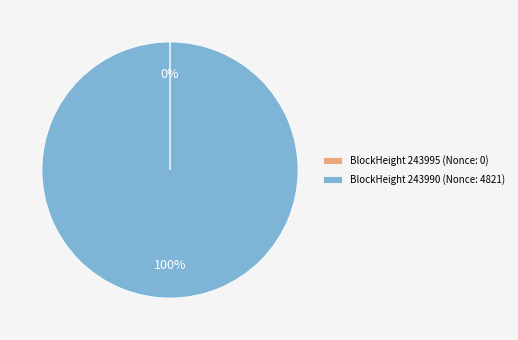

To the nearest percent, what is the average slice percentage?

50%